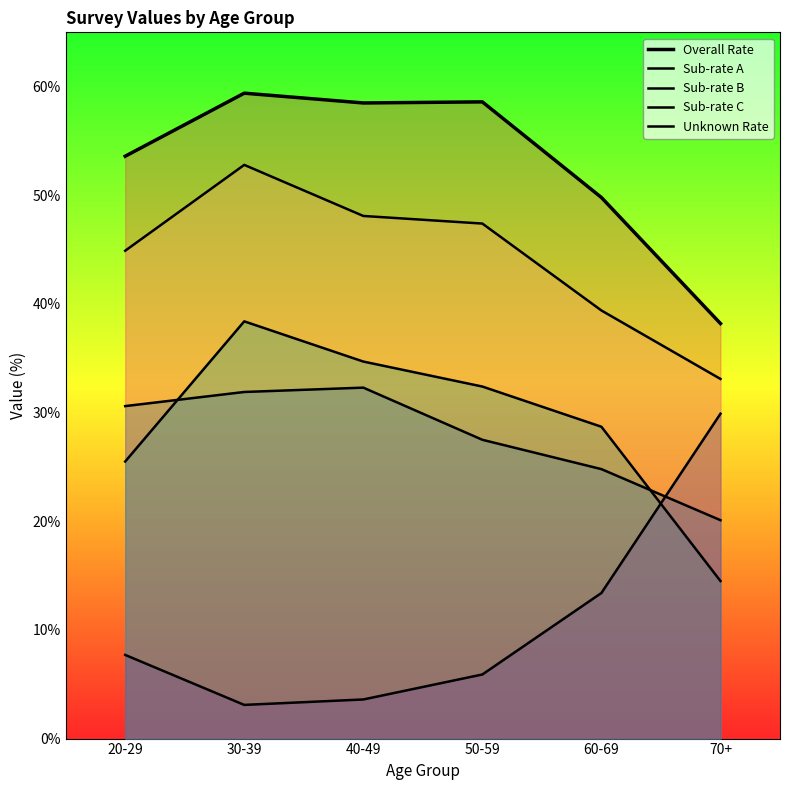

Is it true that Sub-rate A equals 44.9 at 20-29?

True